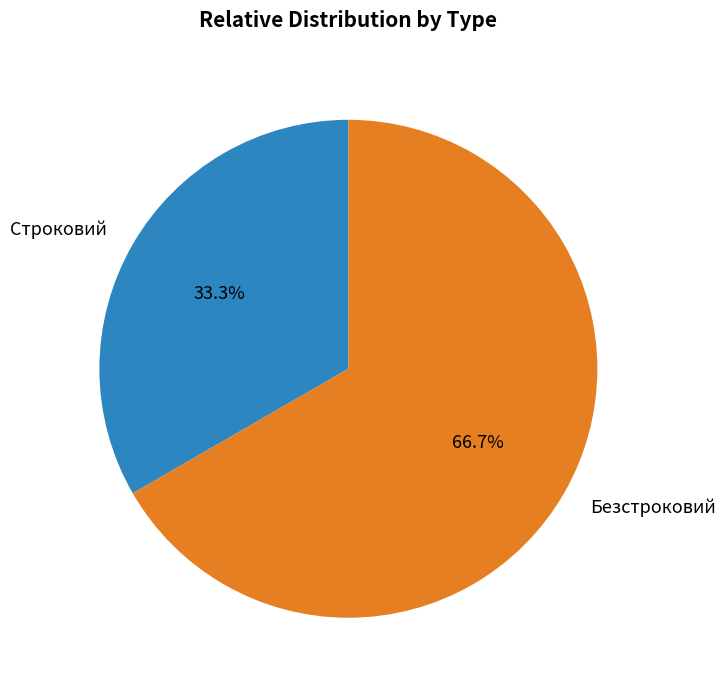

To the nearest percent, what is the difference between the Безстроковий and Строковий slice percentages?

33%